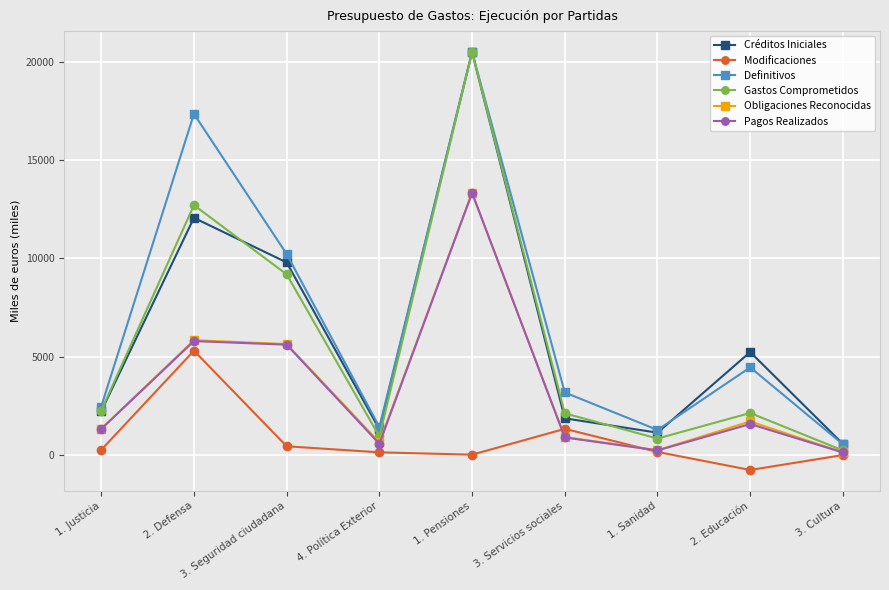

The value of Obligaciones Reconocidas at 2. Educación is 1693.6. True or false?

True